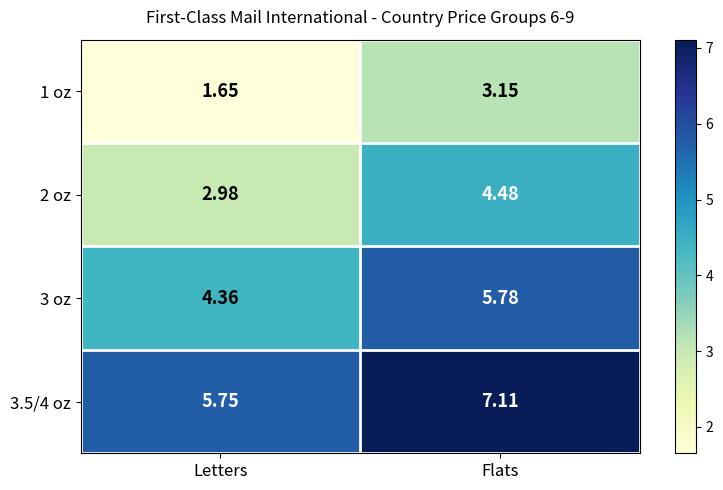

Count the number of data series in this chart.

4